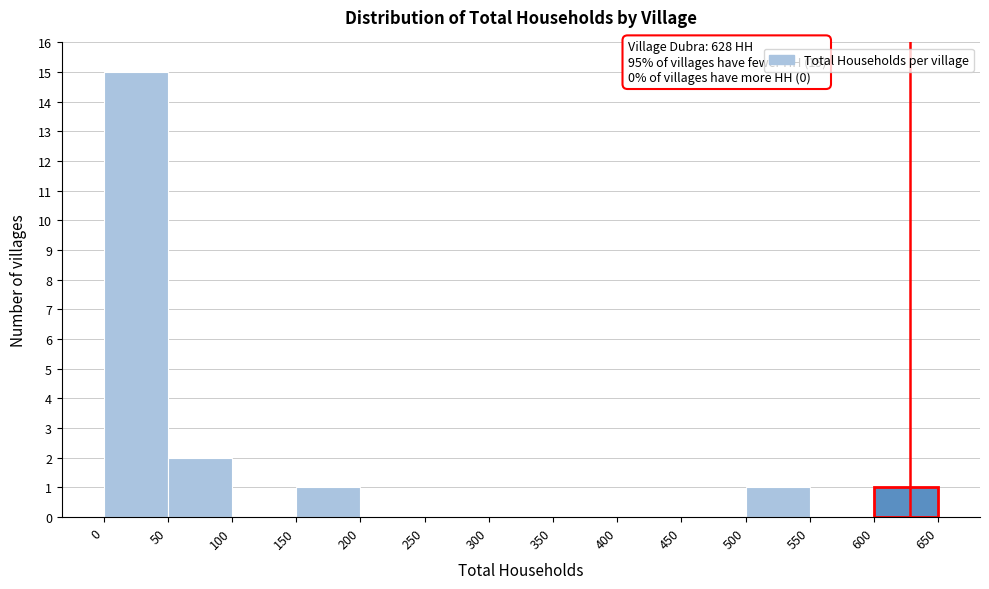

Which range on the x-axis has the tallest bar?

0 to 50